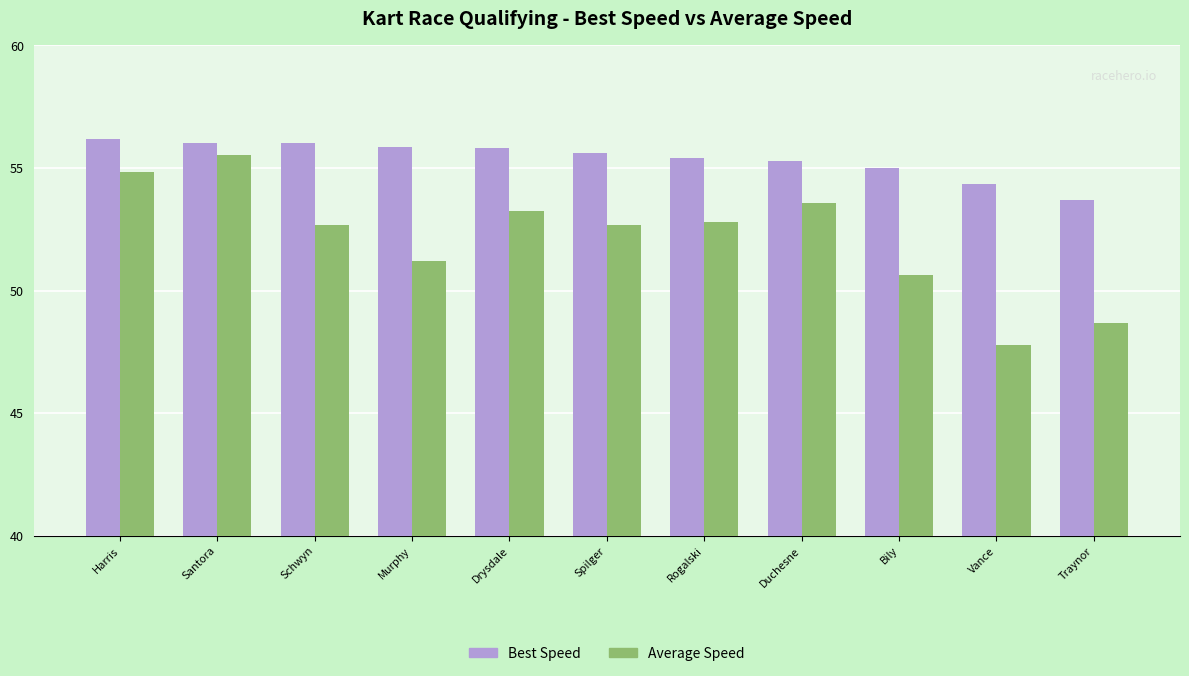

What is the total value across all series at Drysdale?

109.1